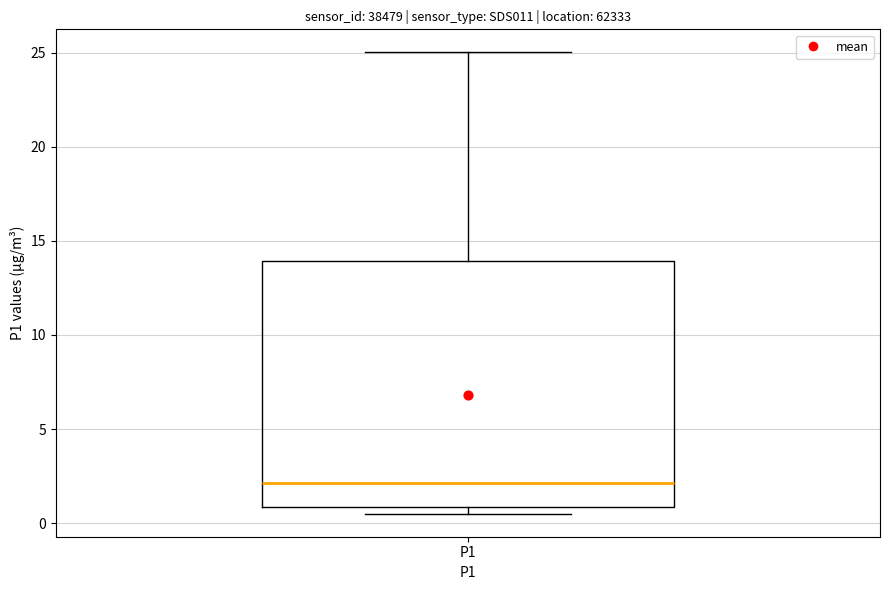

Read this box plot against the y-axis: the position of the median line, the range covered by the box, and the ends of both whiskers. The values are not printed on the chart, so give them approximately, as read against the axis.

median 2.0, box 1.0 to 14.0, whiskers 0.5 to 25.0